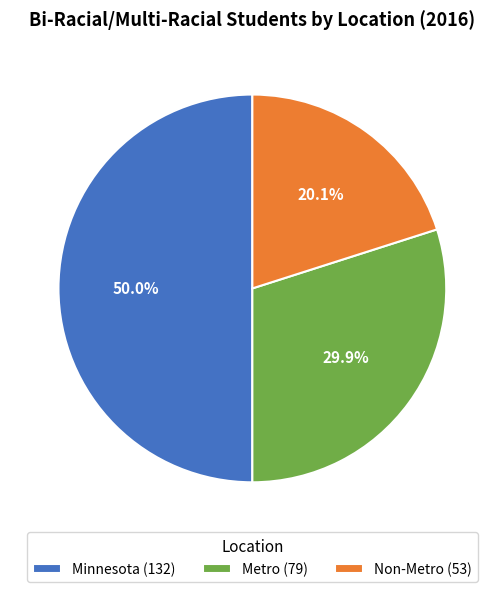

Which slice is the largest?

Minnesota